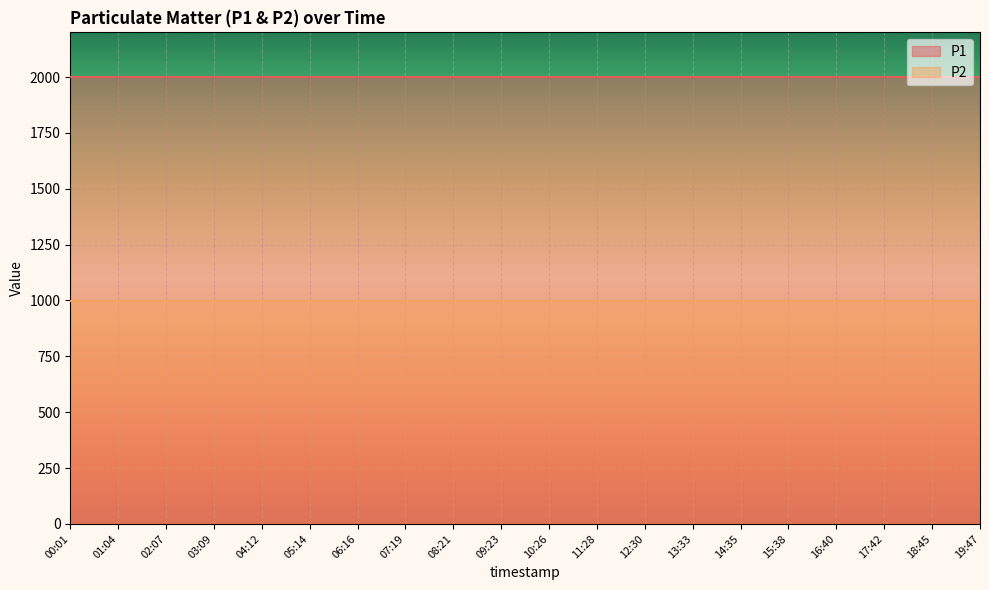

Rank the categories by P2 value from lowest to highest.

00:01, 01:04, 02:07, 03:09, 04:12, 05:14, 06:16, 07:19, 08:21, 09:23, 10:26, 11:28, 12:30, 13:33, 14:35, 15:38, 16:40, 17:42, 18:45, 19:47